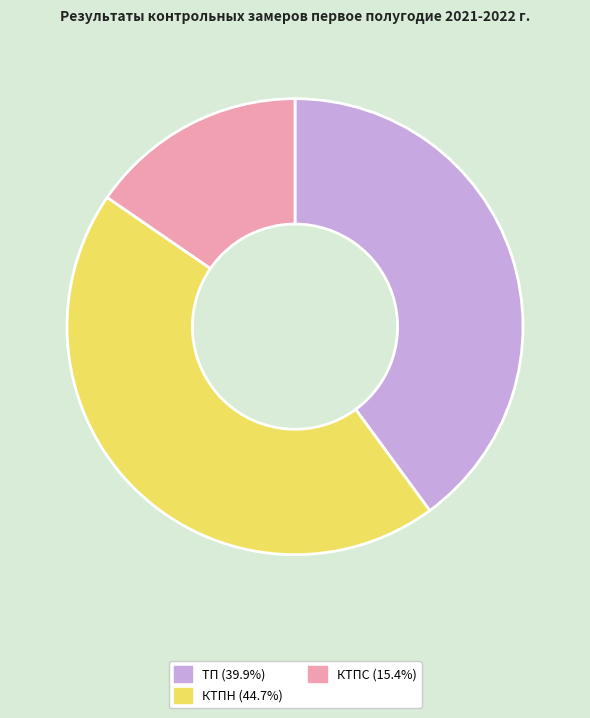

Count the number of slices in the pie.

3